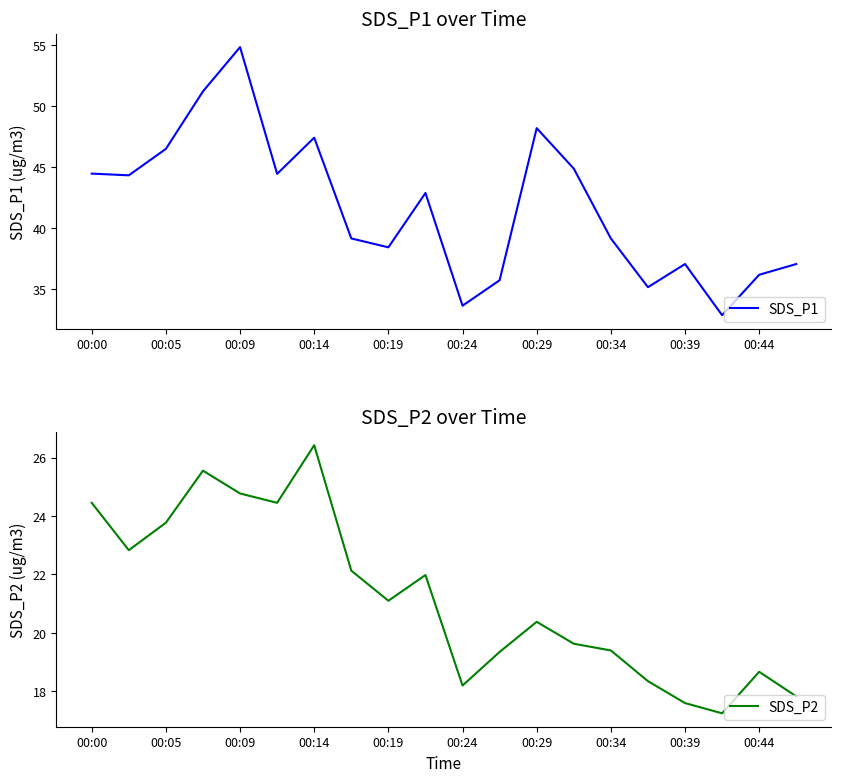

What is the difference between the SDS_P1 values at 00:24 and 00:00?

10.8